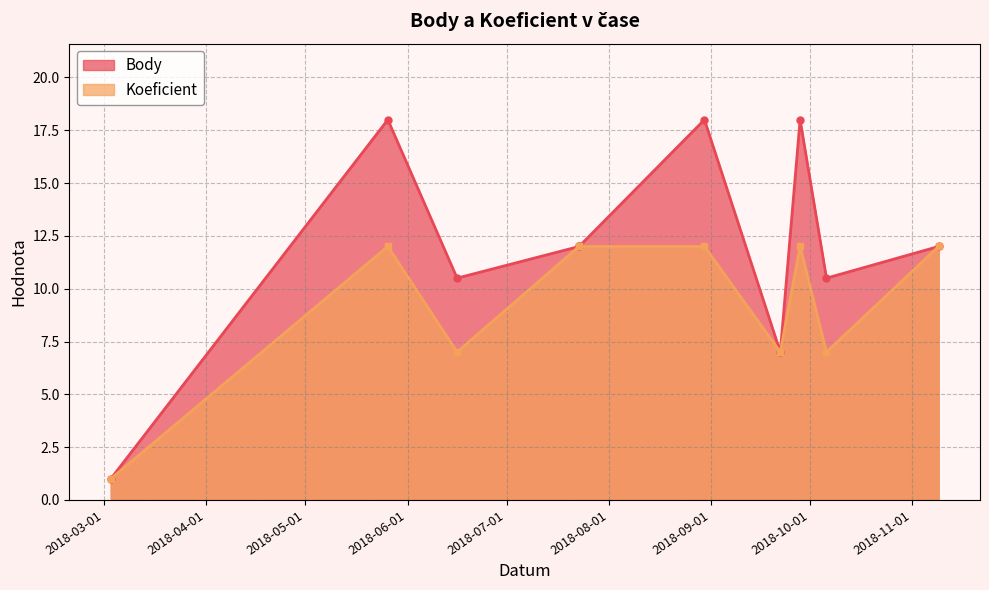

True or false: Body and Koeficient cross at least once.

False